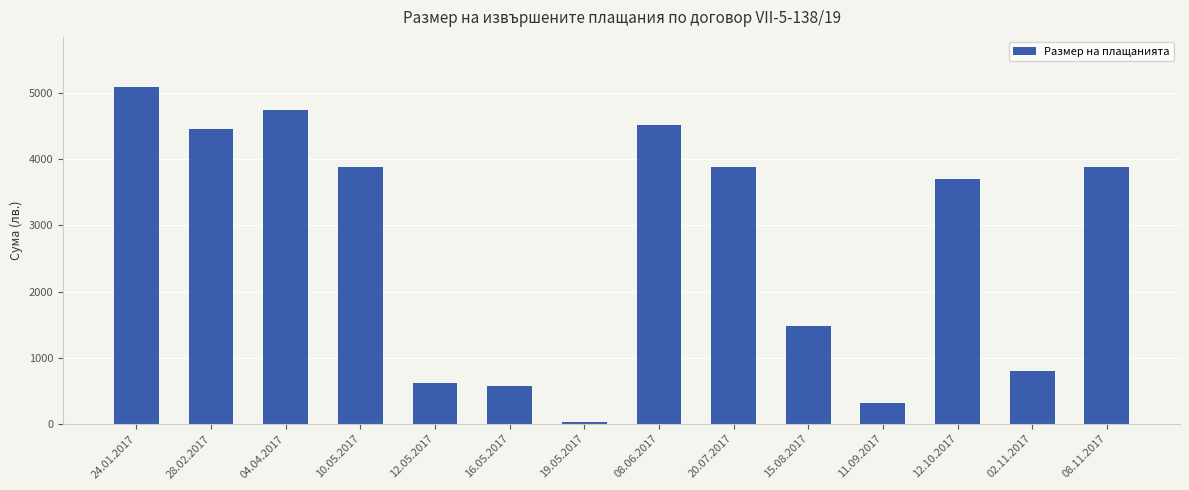

What is the maximum value shown in the chart?

5085.0